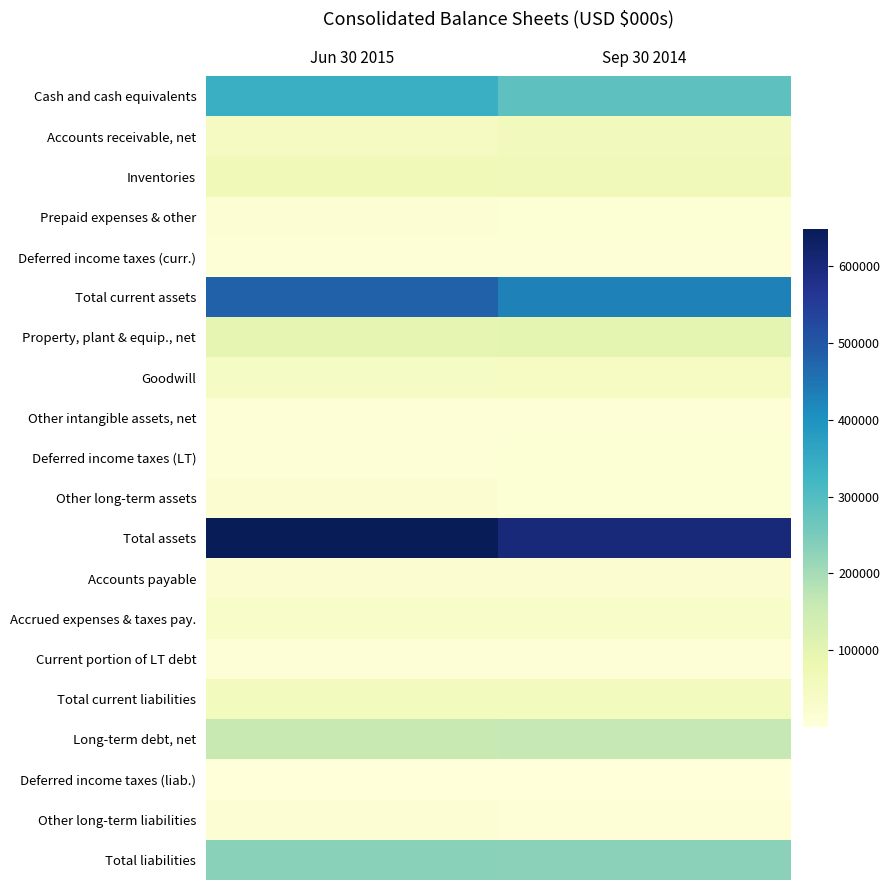

Rank the series by their maximum value, from lowest to highest.

Deferred income taxes (liab.), Other intangible assets, net, Deferred income taxes (curr.), Current portion of LT debt, Deferred income taxes (LT), Other long-term liabilities, Prepaid expenses & other, Accounts payable, Other long-term assets, Accrued expenses & taxes pay., Goodwill, Total current liabilities, Accounts receivable, net, Inventories, Property, plant & equip., net, Long-term debt, net, Total liabilities, Cash and cash equivalents, Total current assets, Total assets